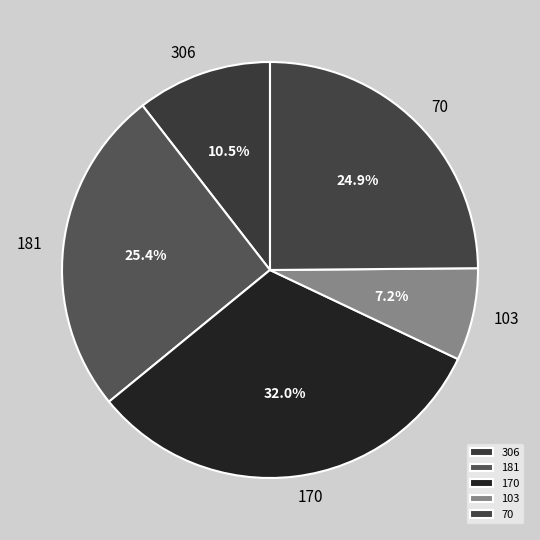

To the nearest percent, what is the average slice percentage?

20%